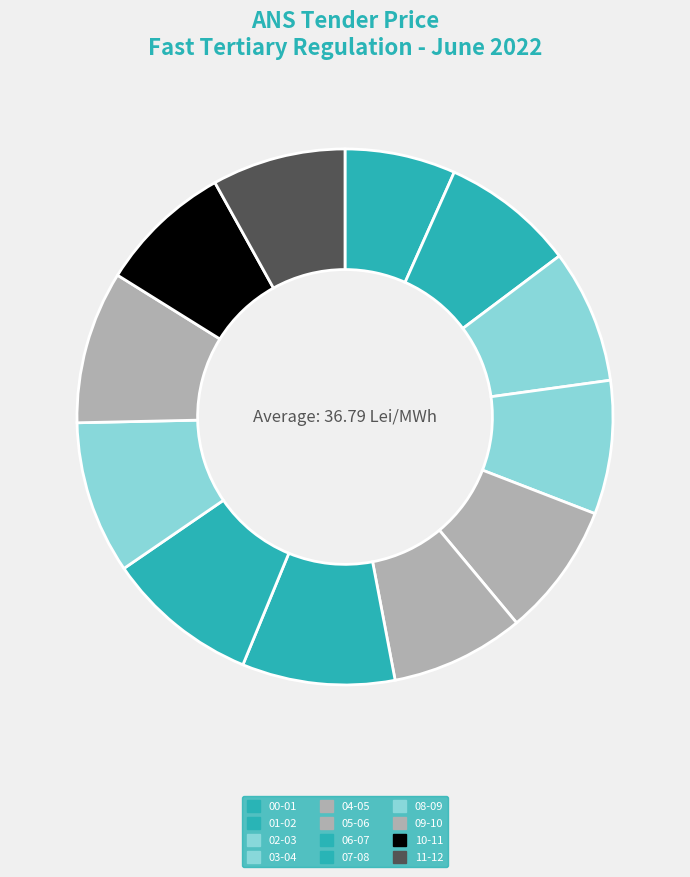

Is 09-10 the majority of the pie?

No